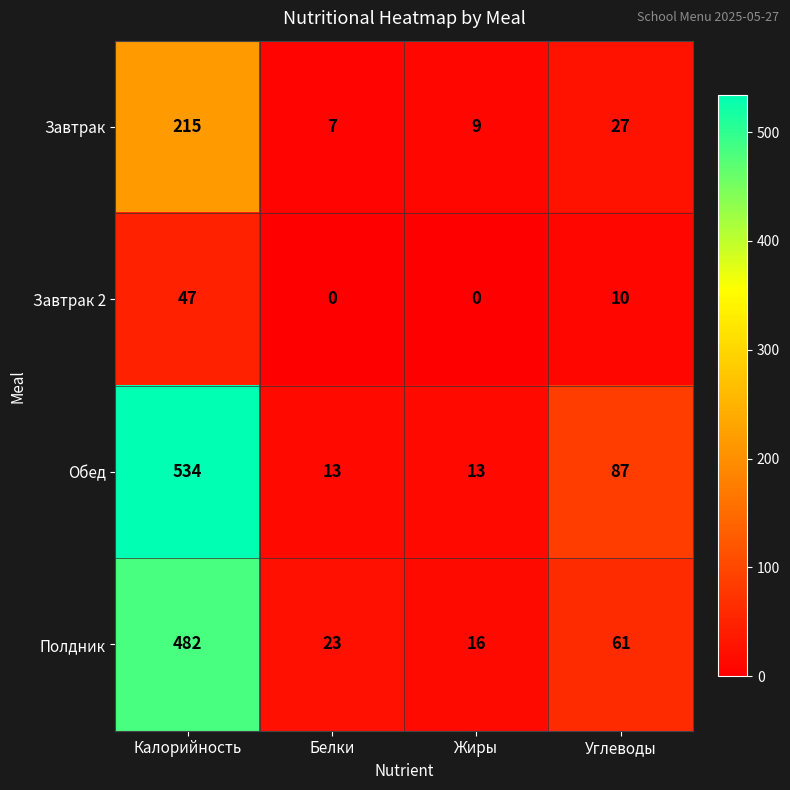

Which category has the highest value across all series?

Калорийность